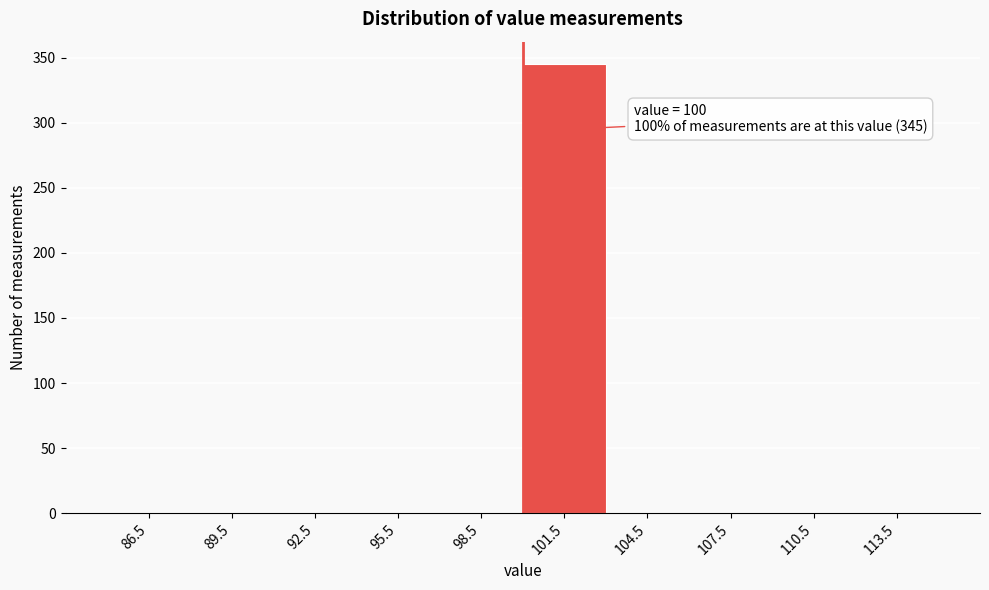

Which range on the x-axis has the tallest bar?

100 to 103